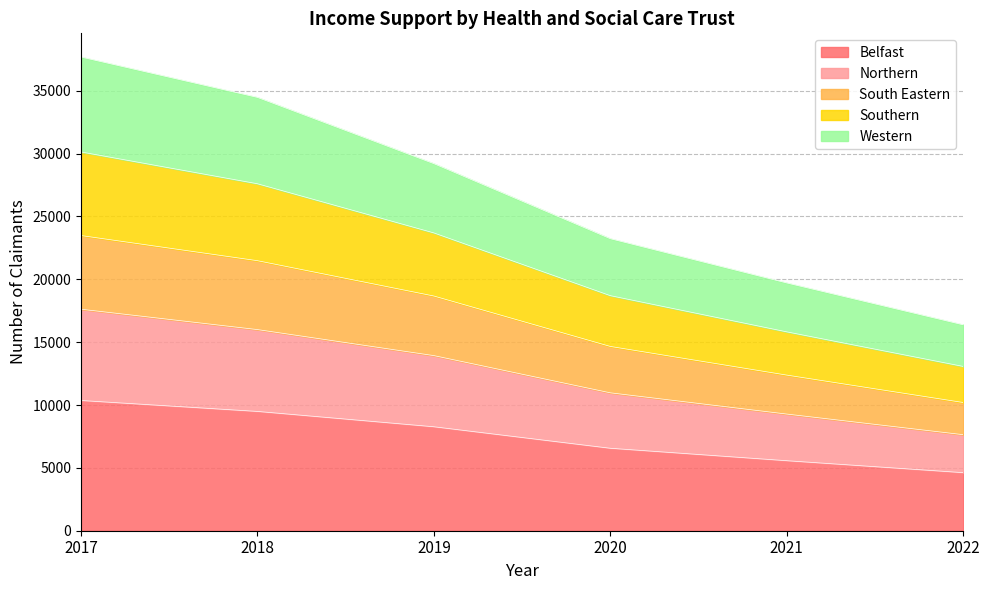

What is the highest value of the Belfast series?

10360